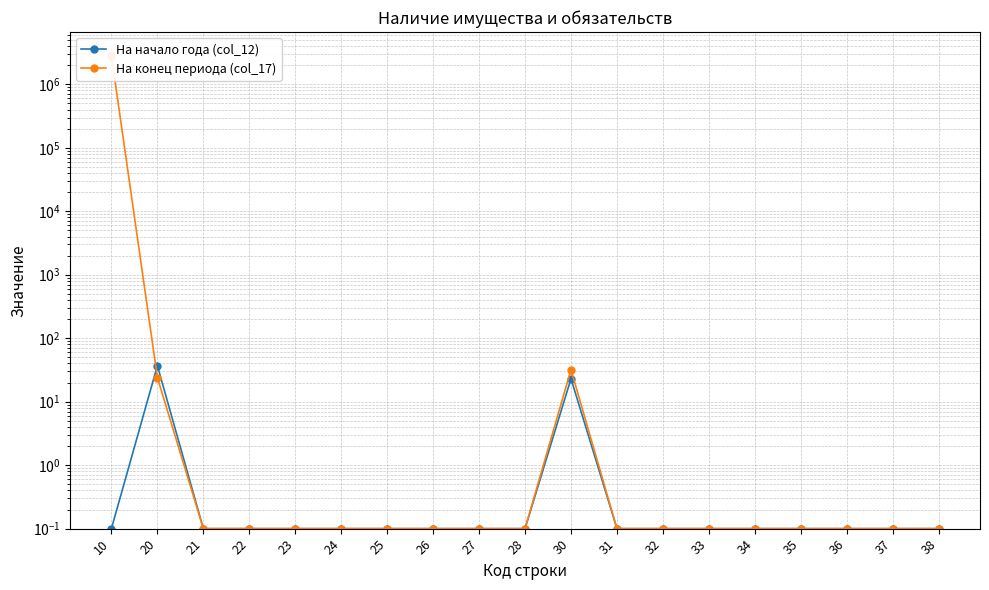

What is the difference between the second highest and second lowest values in the На конец периода (col_17) series?

31.9